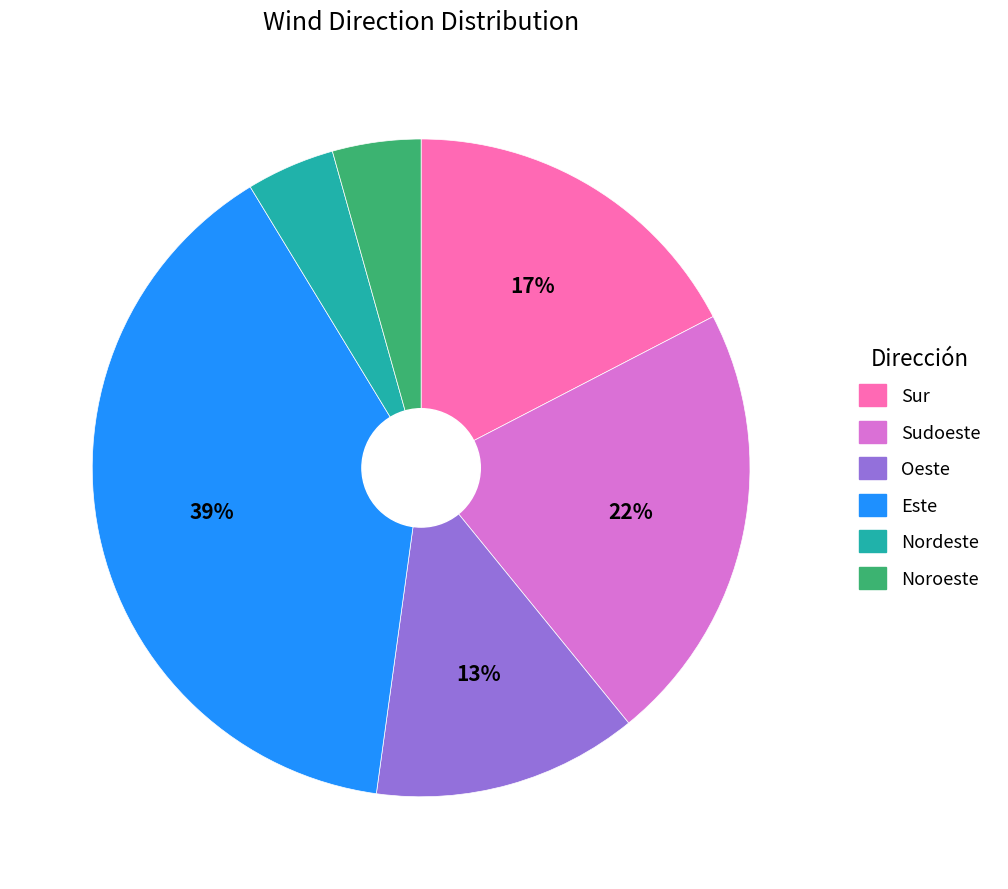

The Nordeste slice represents 4% of the pie. True or false?

True